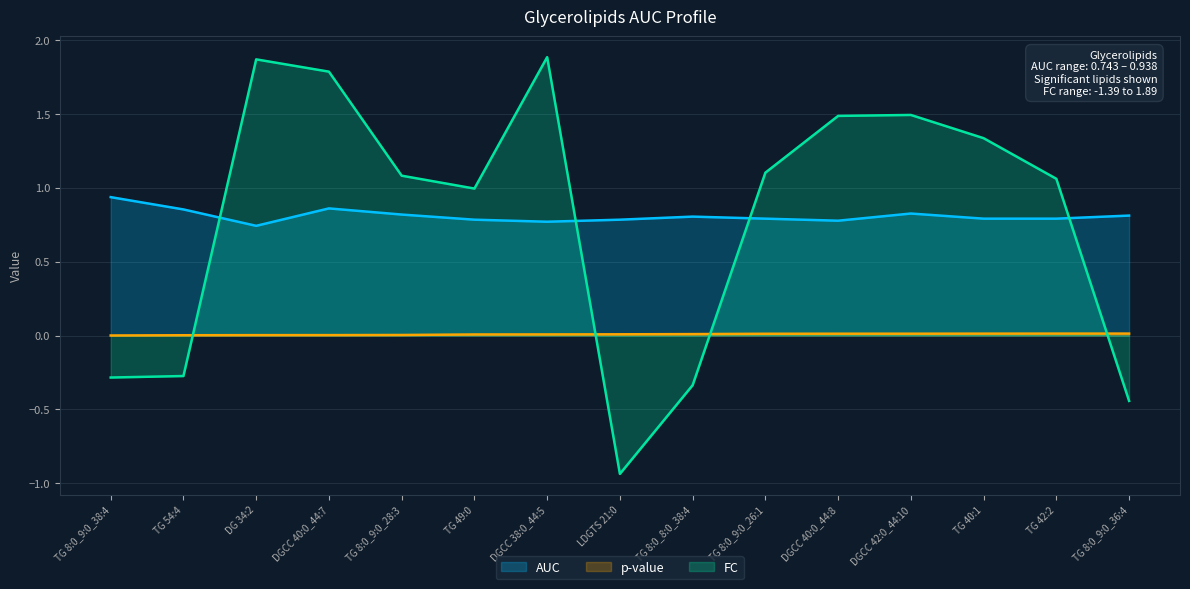

Where does the FC series first go above 1?

DG 34:2